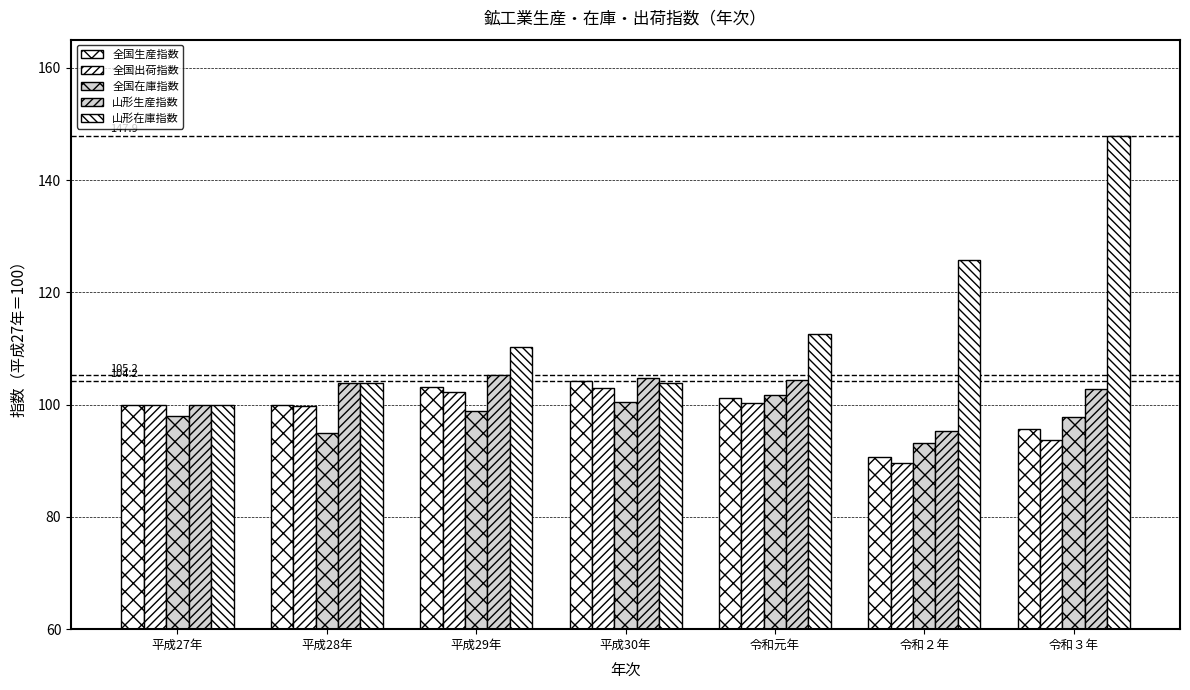

What is the difference between the second highest and second lowest values in the 山形生産指数 series?

4.7